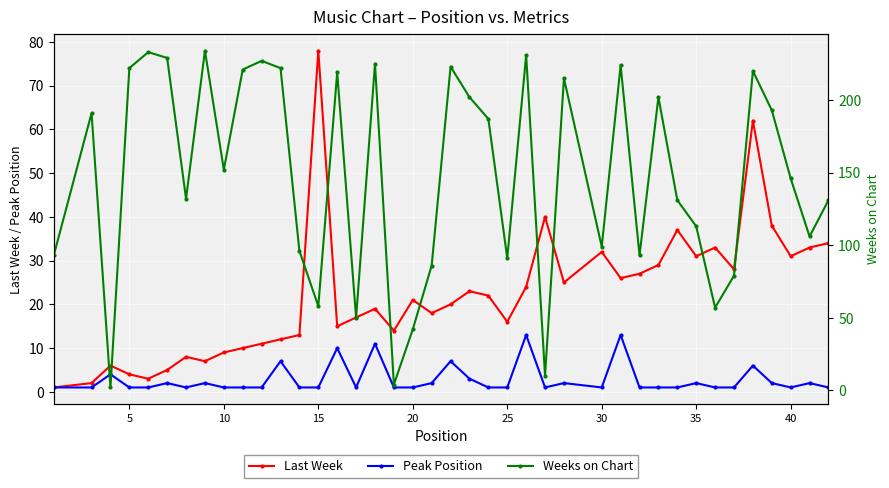

At which label does Last Week first exceed 21?

15